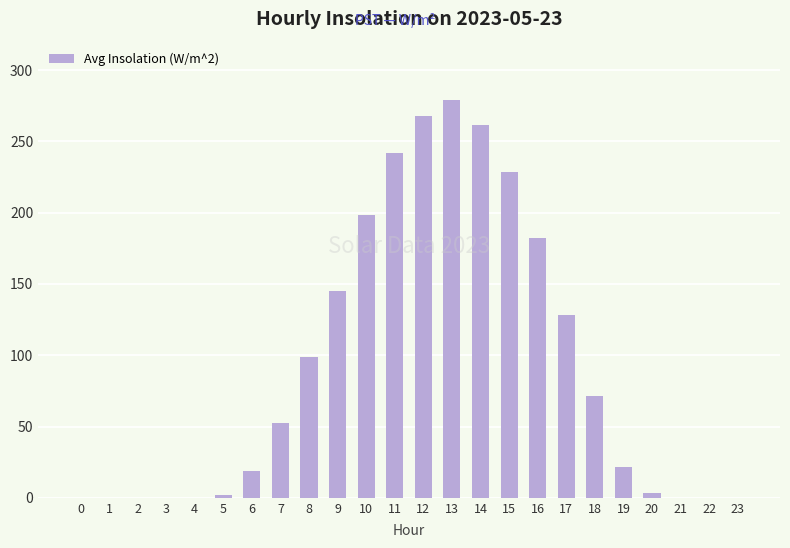

What is the change in value from 0 to 11?

+241.9